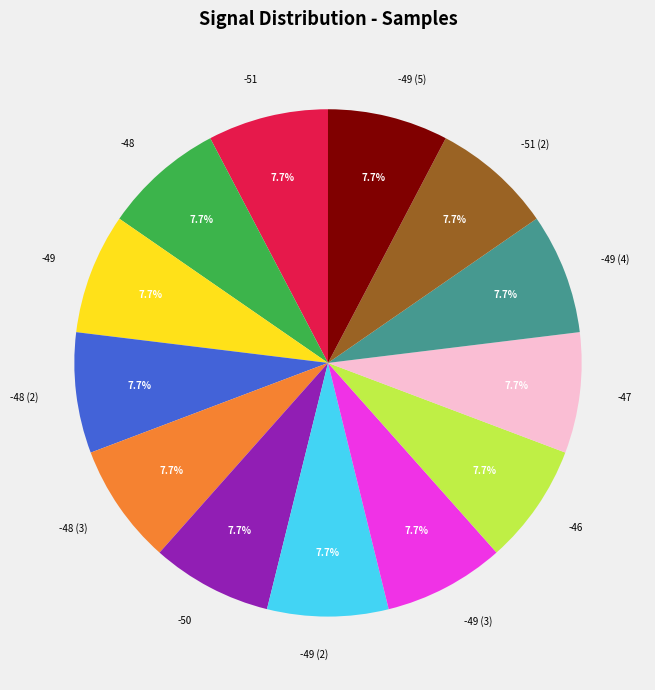

How many slices are in this pie chart?

13